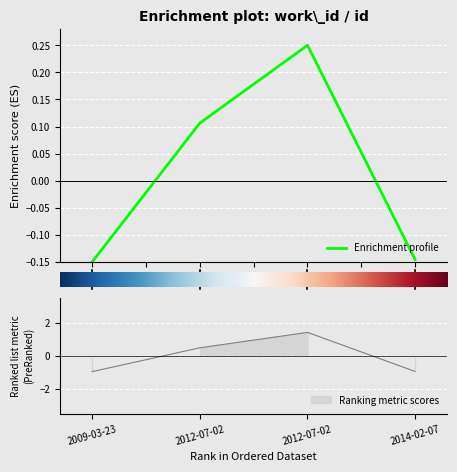

In Enrichment profile, how many points are higher than both neighbors (excluding endpoints)?

1